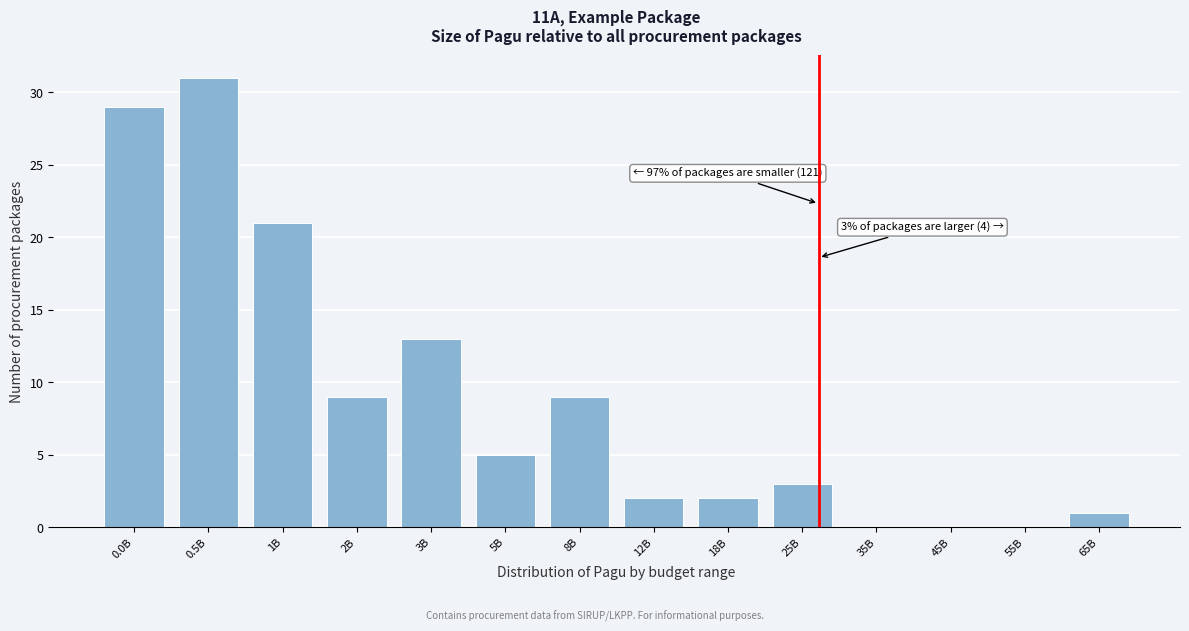

Reading left to right, extract all data points from this chart.

0.0B=29	0.5B=31	1B=21	2B=9	3B=13	5B=5	8B=9	12B=2	18B=2	25B=3	35B=0	45B=0	55B=0	65B=1